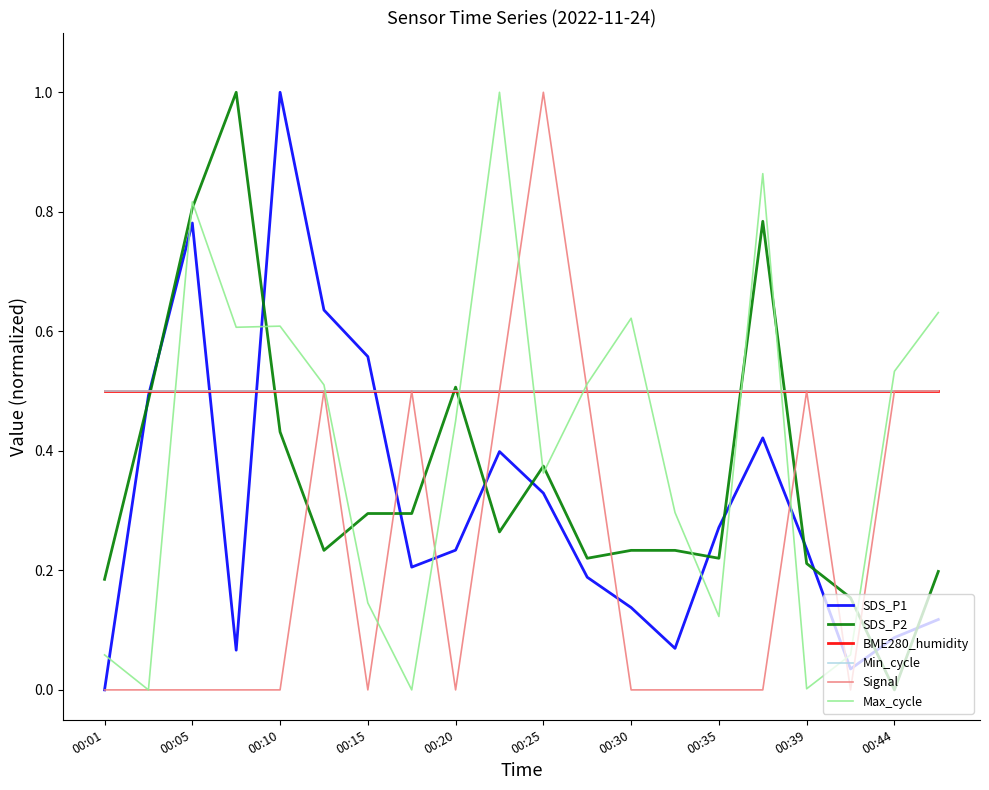

True or false: Signal has more than 2 points higher than both neighbors.

True